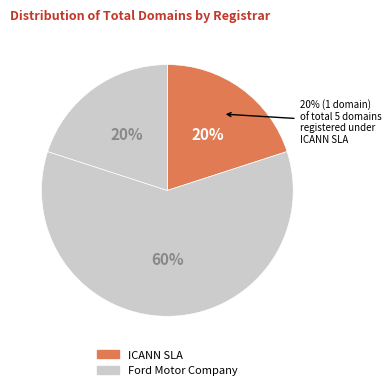

The ICANN SLA slice represents 15% of the pie. True or false?

False